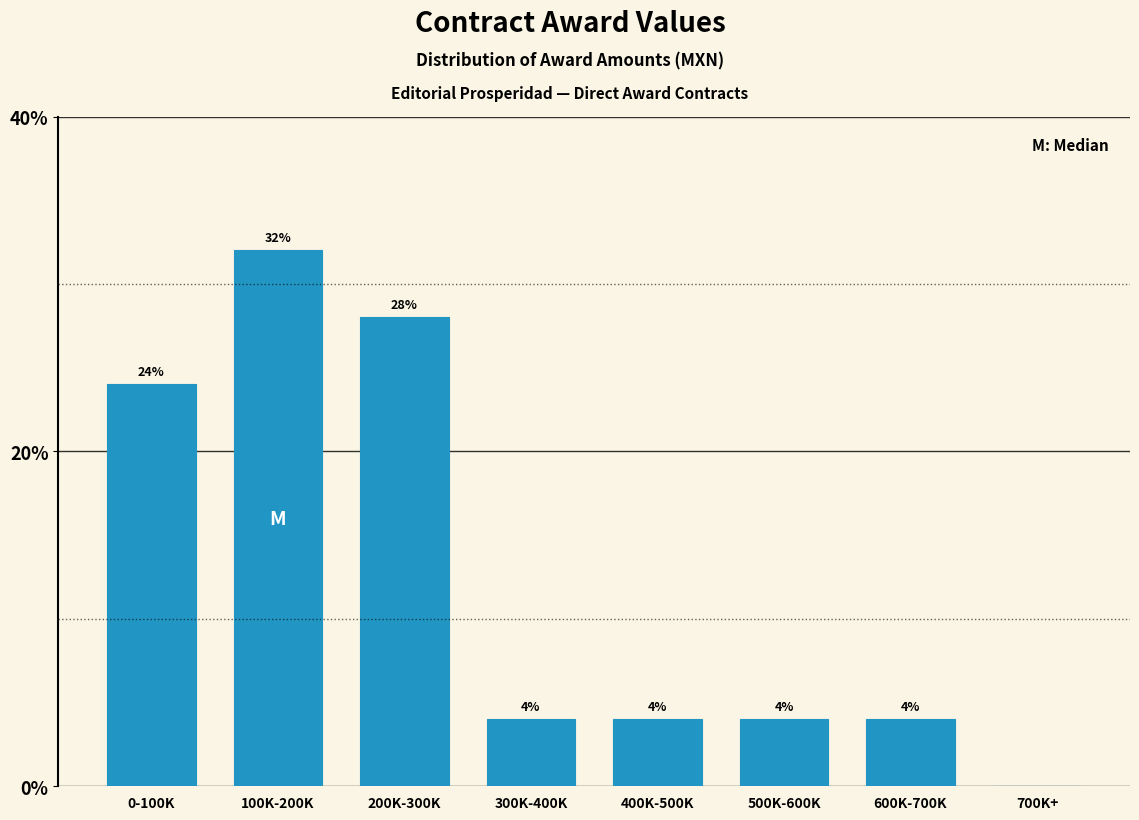

Reading left to right, extract all data points from this chart.

0-100K=24.0	100K-200K=32.0	200K-300K=28.0	300K-400K=4.0	400K-500K=4.0	500K-600K=4.0	600K-700K=4.0	700K+=0.0